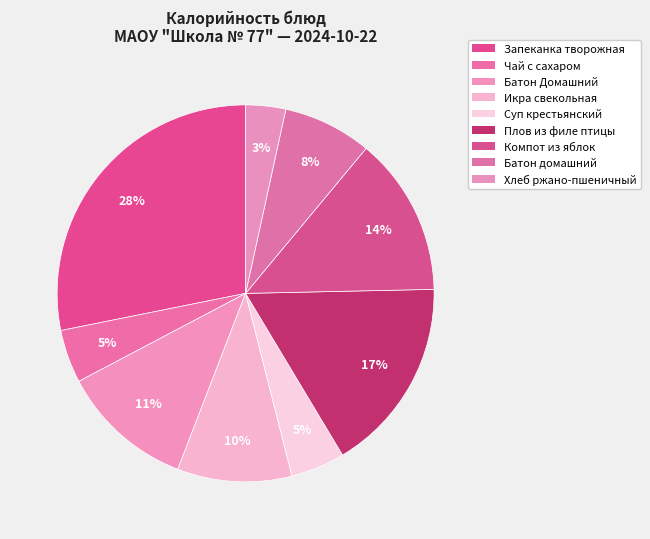

Count the number of slices in the pie.

9